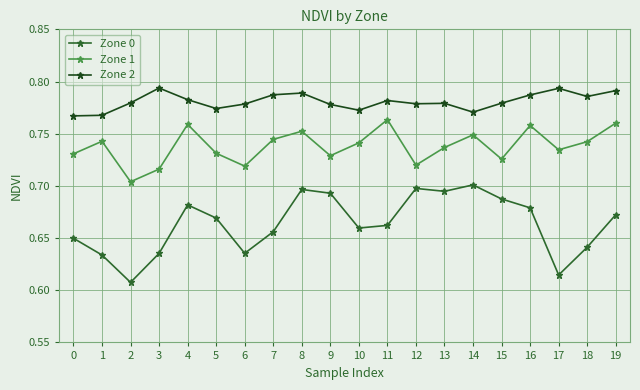

What is the sum of all Zone 0 values?

13.3